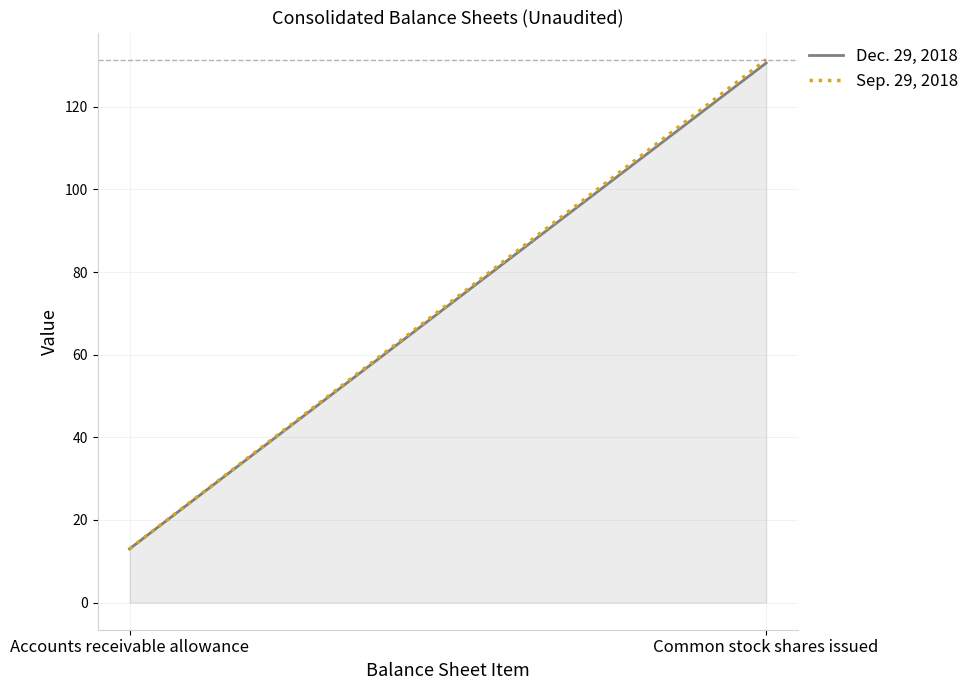

Is the value of Dec. 29, 2018 at Accounts receivable allowance greater than the value of Sep. 29, 2018 at Common stock shares issued?

No